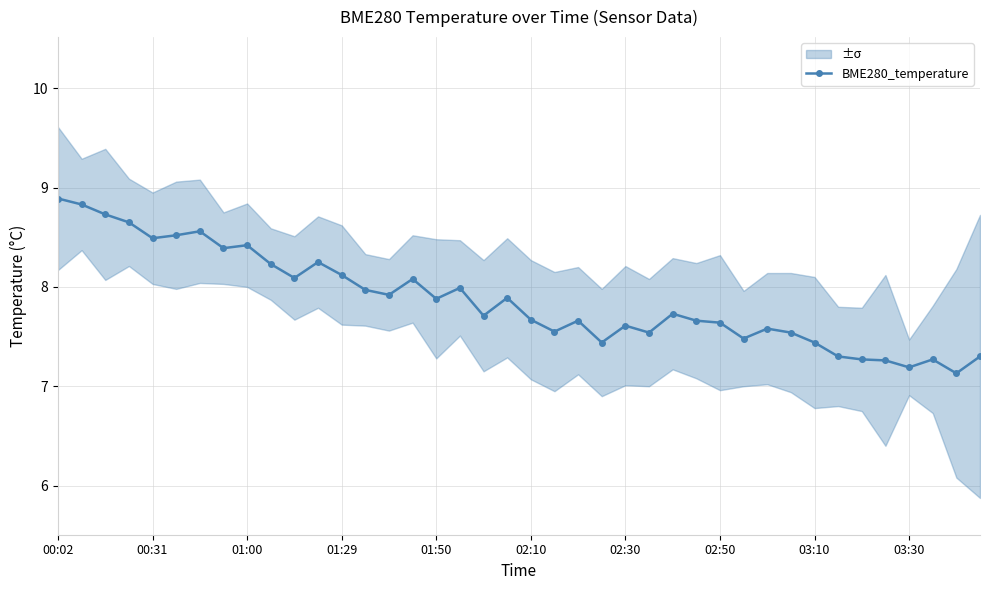

What value does the data have at 02:10?

7.7